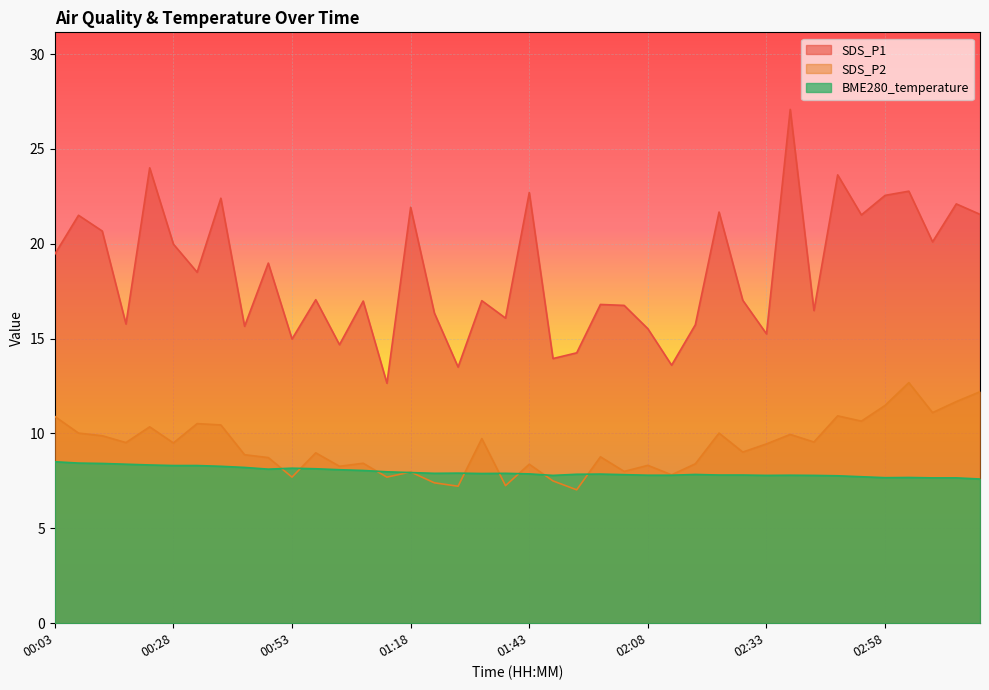

Which series has the widest spread of values?

SDS_P1